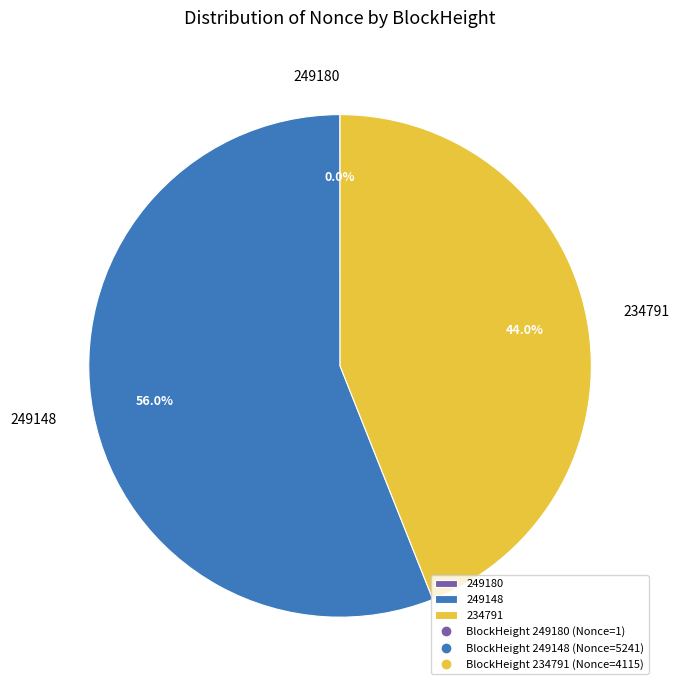

What is the largest slice in the pie chart?

249148